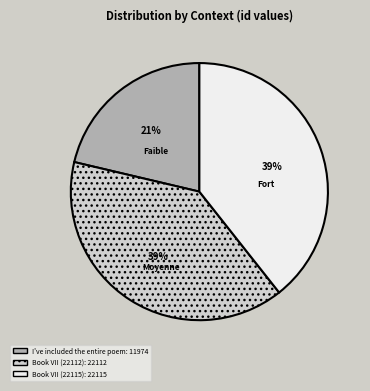

To the nearest percent, what is the combined percentage of Book VII (22112) and I've included the entire poem?

61%